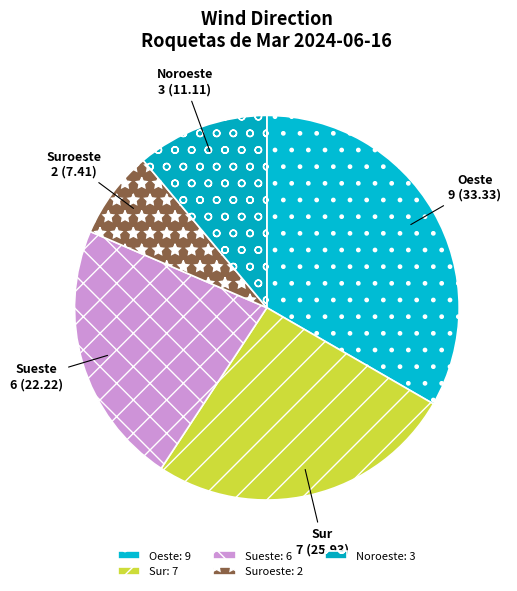

Which slice is the smallest?

Suroeste